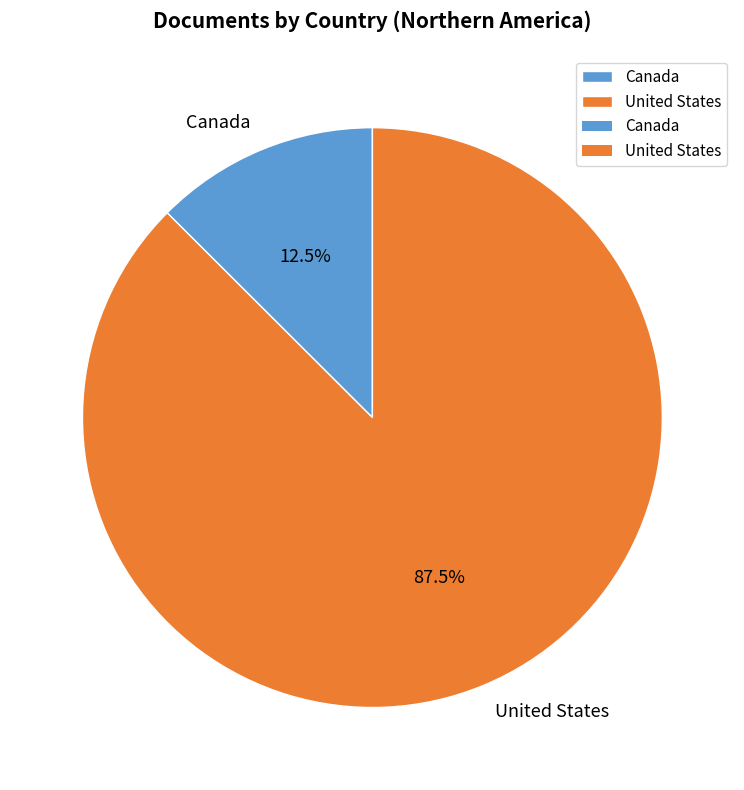

Which category has the biggest portion of the pie?

United States